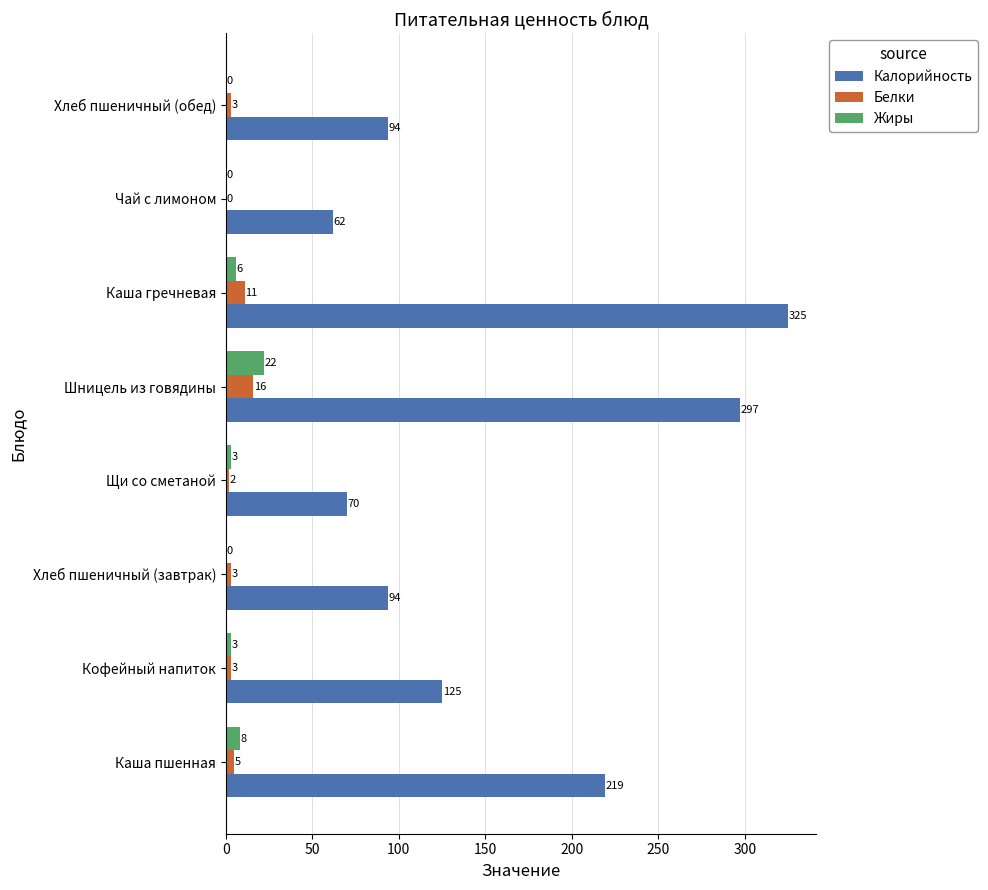

Between Хлеб пшеничный (завтрак) and Каша гречневая, which series saw the biggest shift?

Калорийность